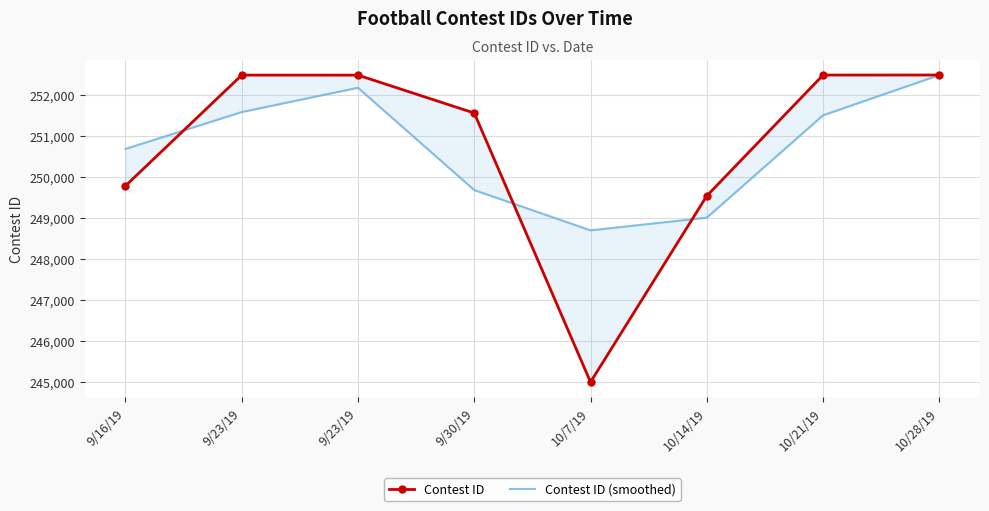

Rank the categories by Contest ID (smoothed) value from highest to lowest.

10/28/19, 9/23/19, 9/23/19, 10/21/19, 9/16/19, 9/30/19, 10/14/19, 10/7/19